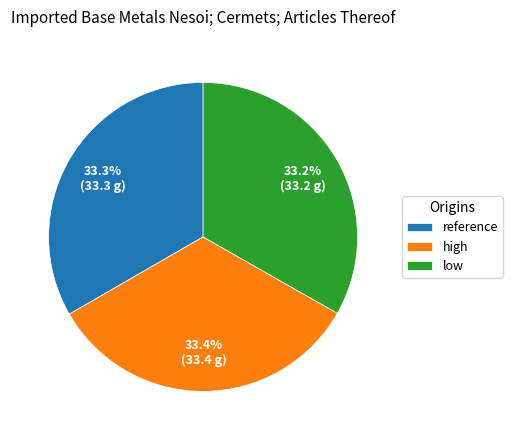

How many segments does this pie chart have?

3